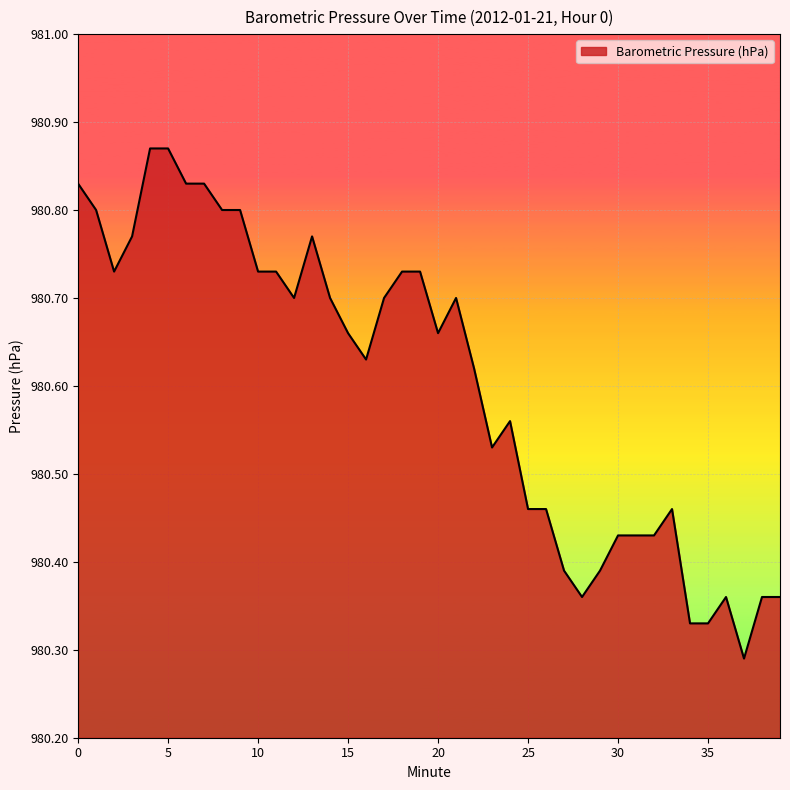

What is the difference between the maximum and minimum values?

0.6